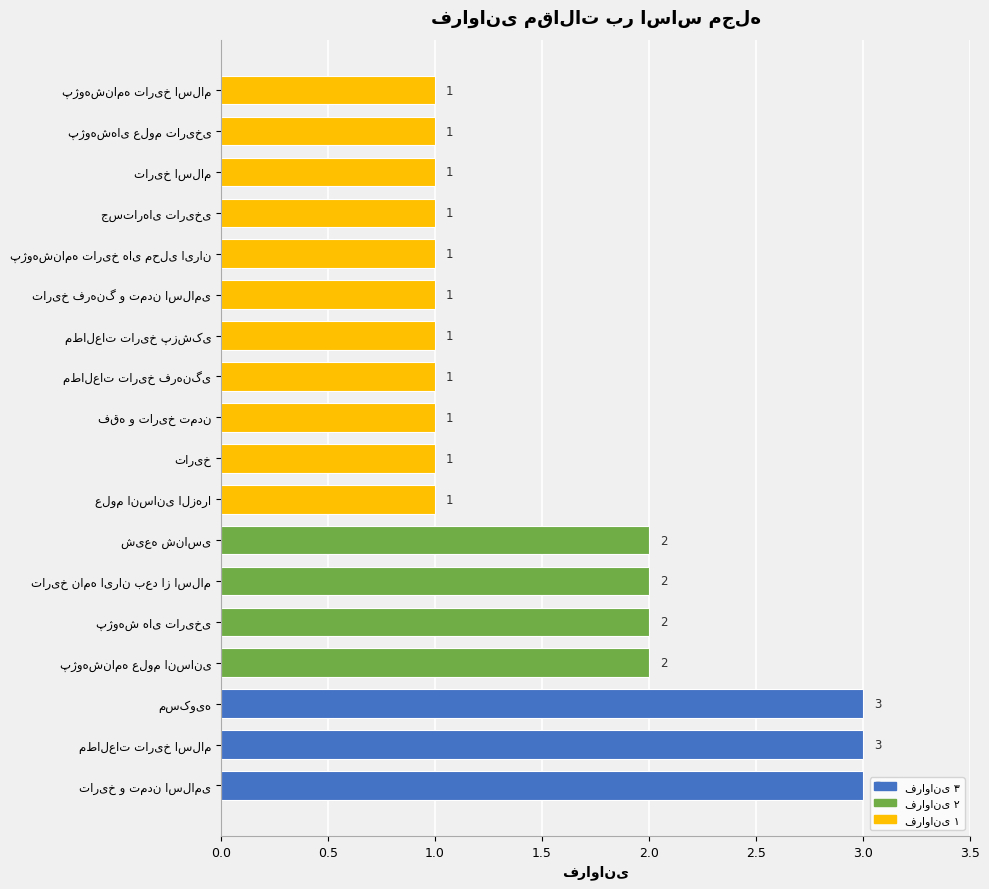

What is the sum of all values?

28